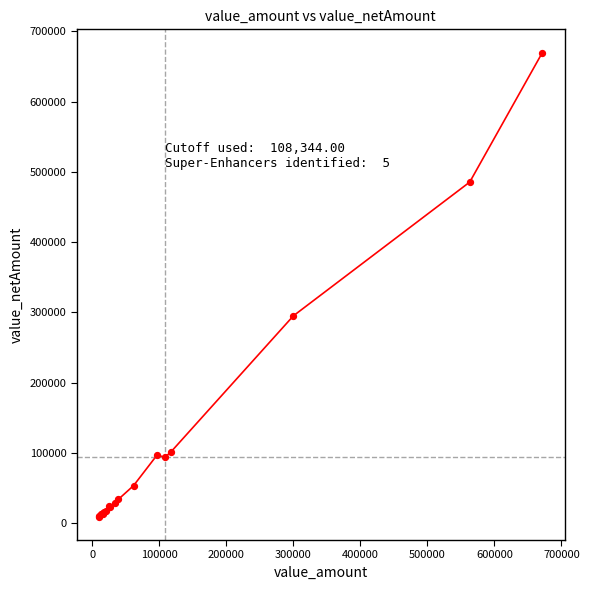

What Y value in the scatter plot is closest to 339346?

295000.0